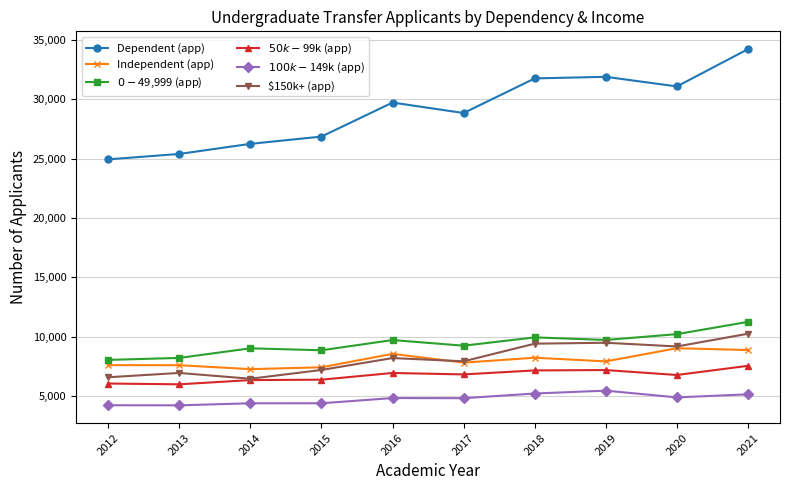

What is the difference between the highest and lowest values at 2021?

29066